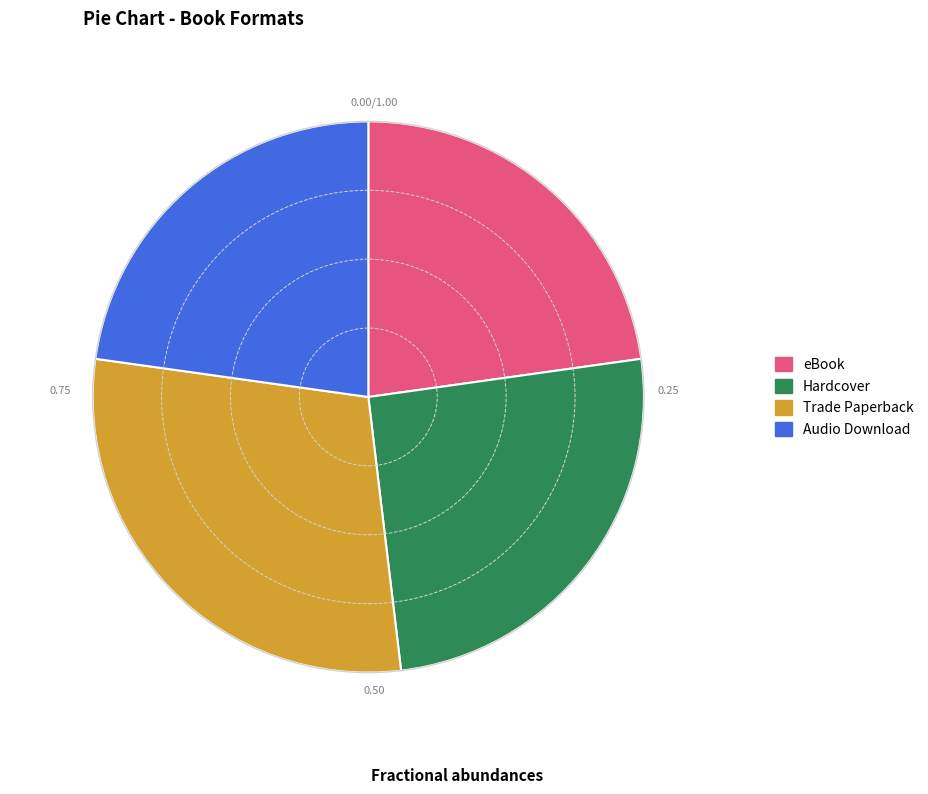

How many segments does this pie chart have?

4